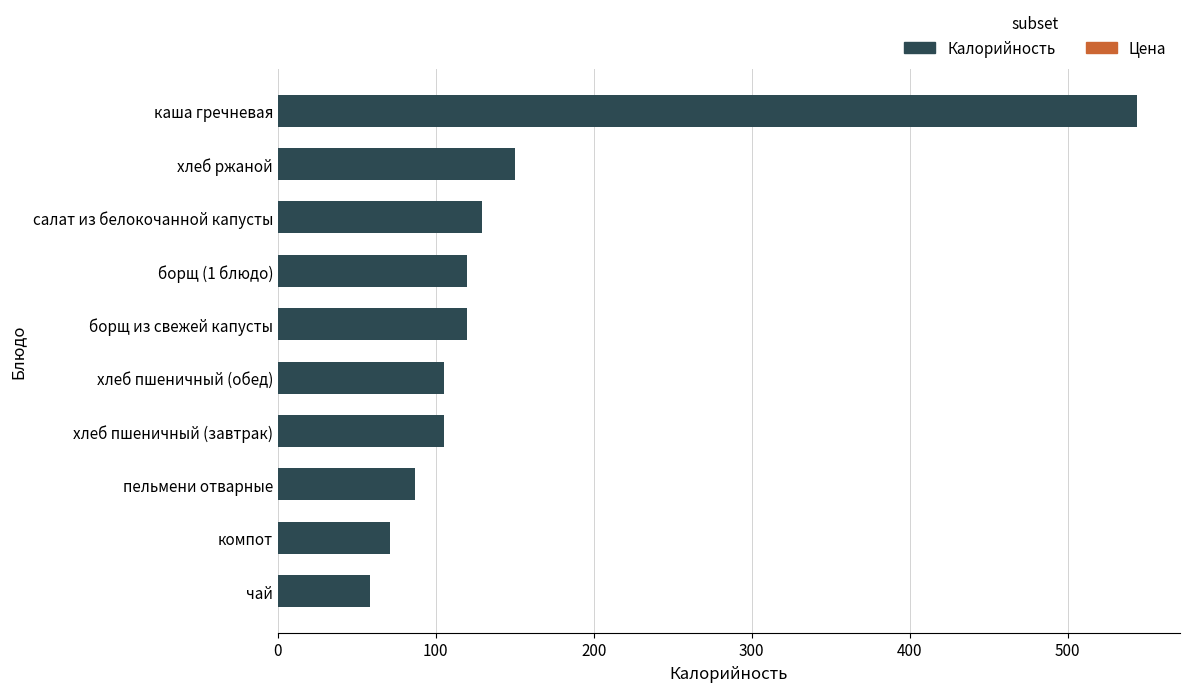

At which label is the value closest to 301?

хлеб ржаной